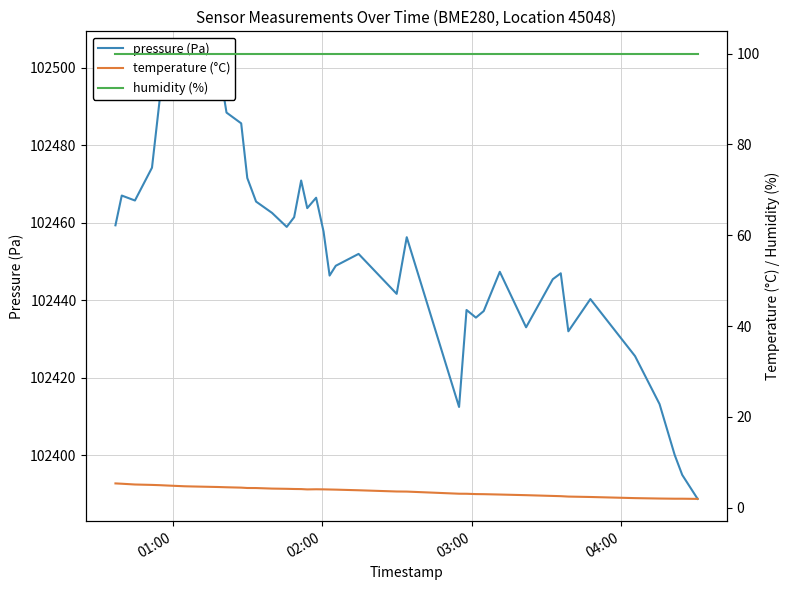

What is the sum of all humidity (%) values?

4000.0